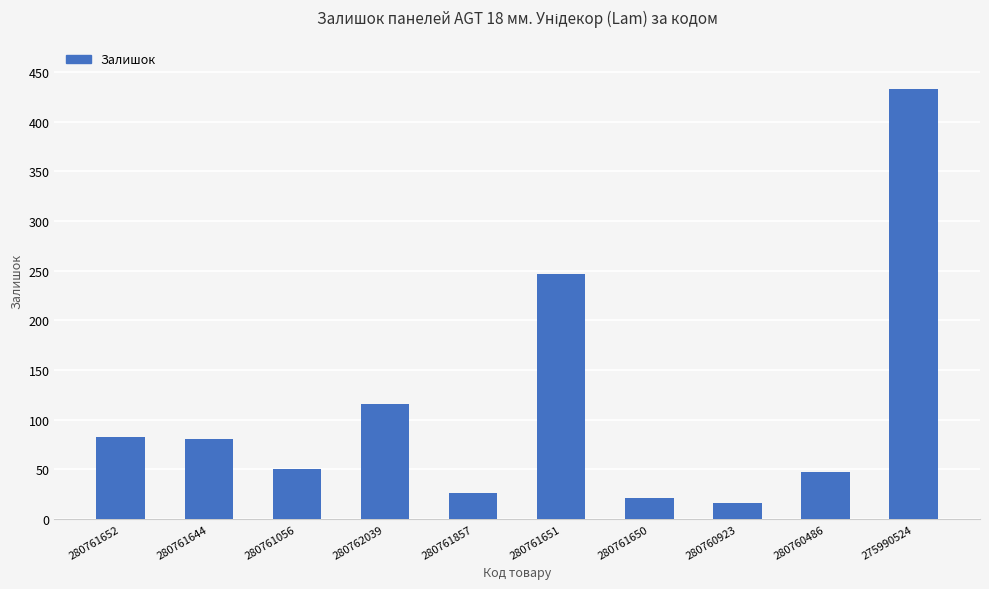

Between 280761056 and 275990524, which is larger?

275990524